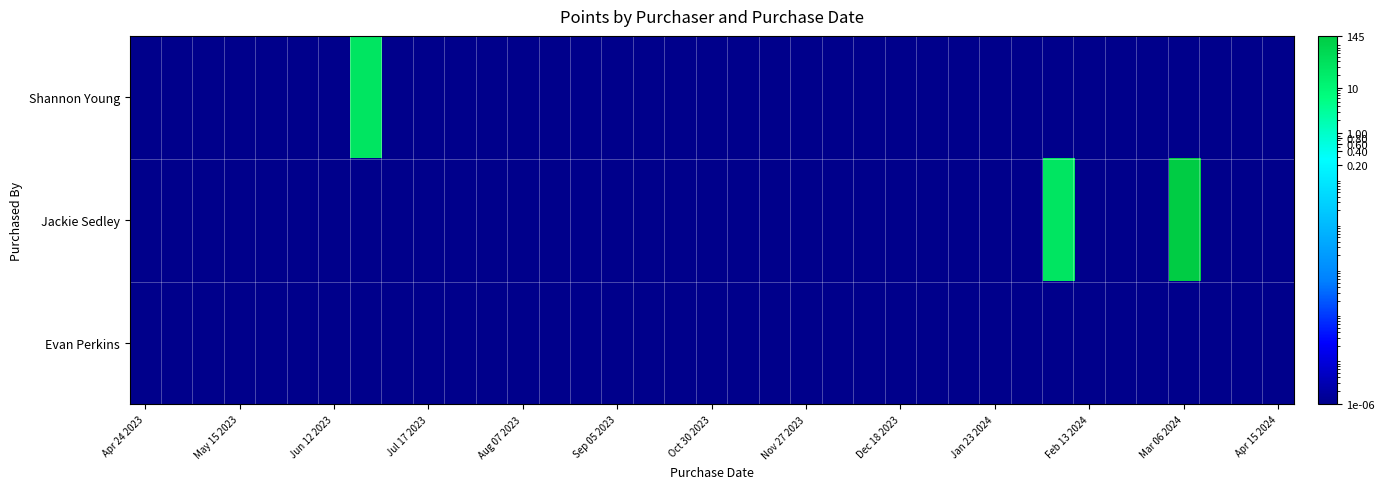

At how many categories does at least one series exceed 14?

3